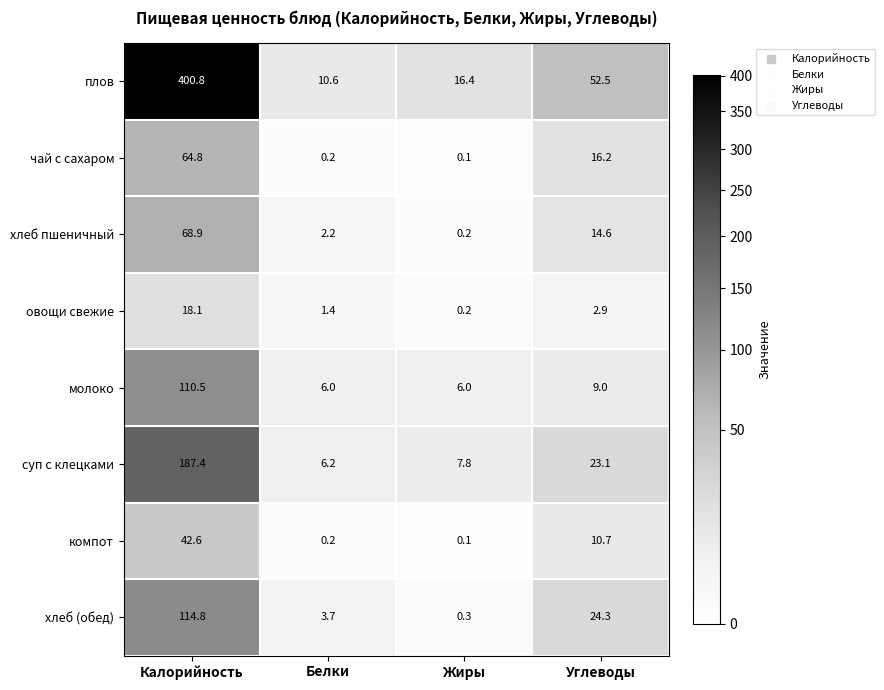

Which label corresponds to the largest value in the chart?

Калорийность